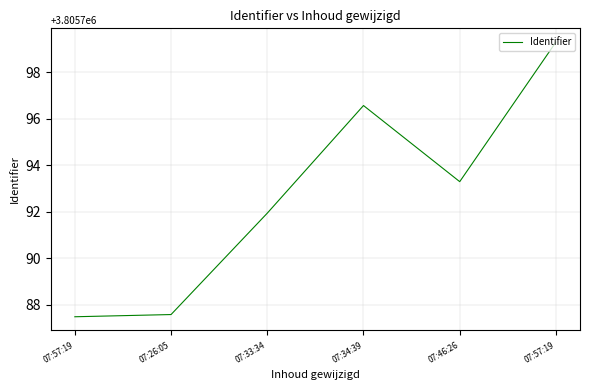

Reading left to right, what are all the values shown in this chart?

3805787.5	3805787.6	3805791.9	3805796.6	3805793.3	3805799.3